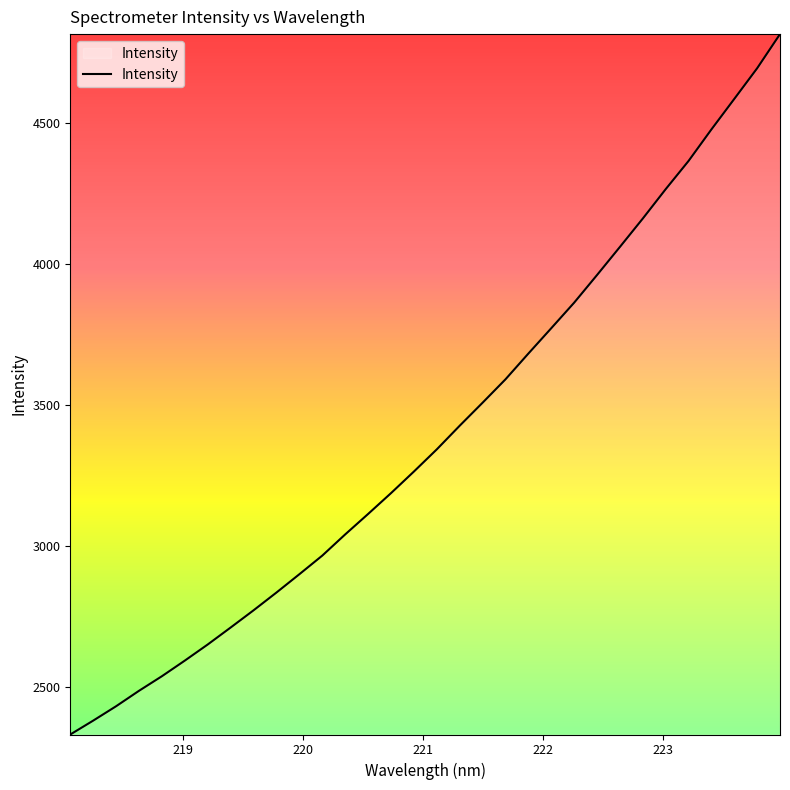

What is the difference between the maximum and minimum values?

2483.6